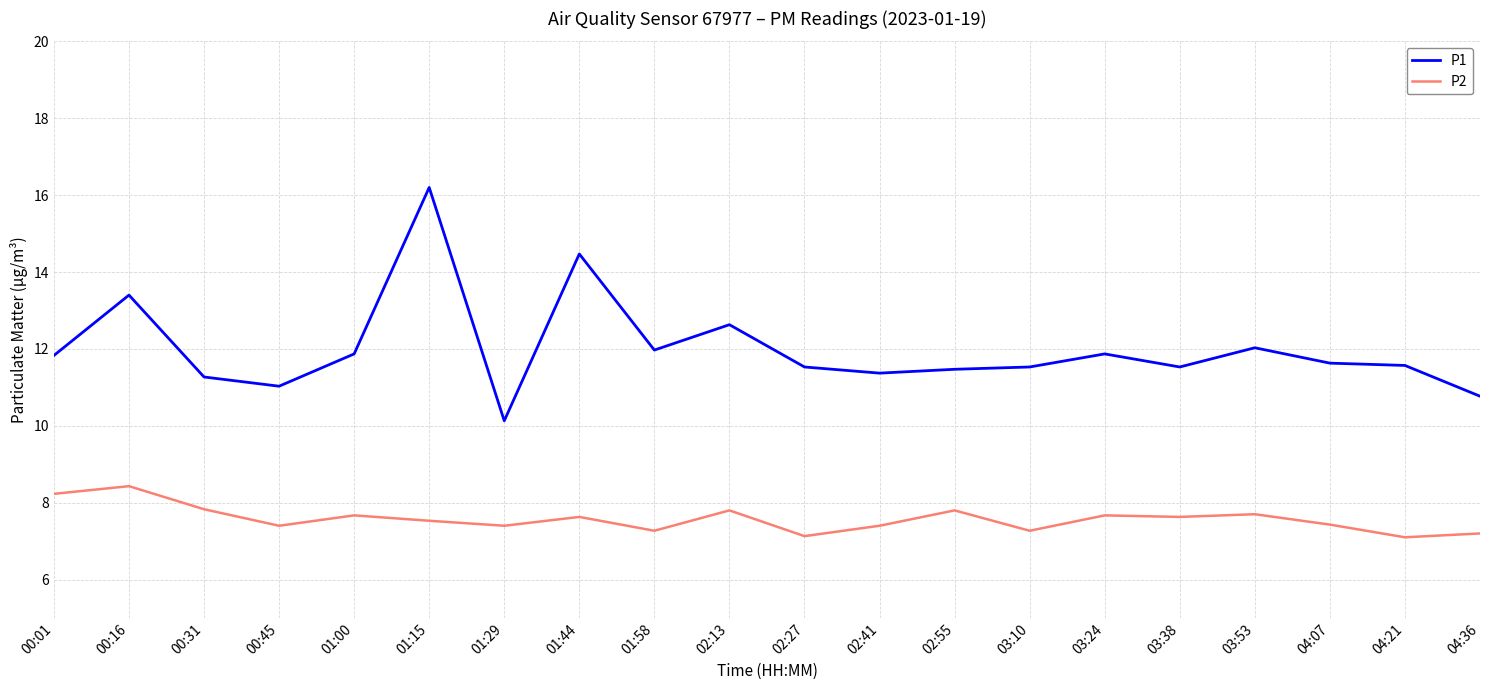

The P1 series shows 11.5 at 02:27. True or false?

True